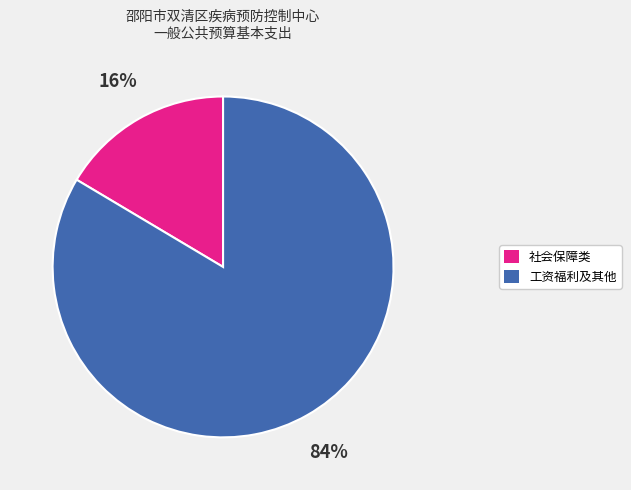

How many segments does this pie chart have?

2